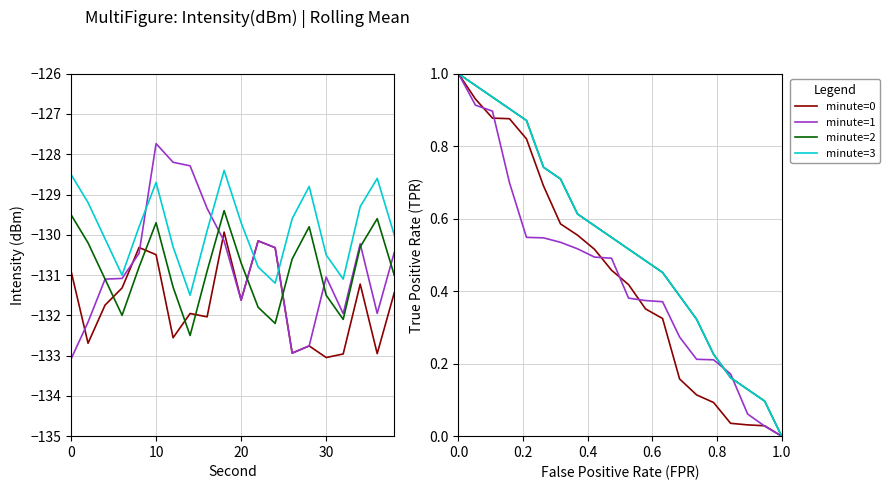

What is the value of the minute=0 point at the 1st from the left?

1.0